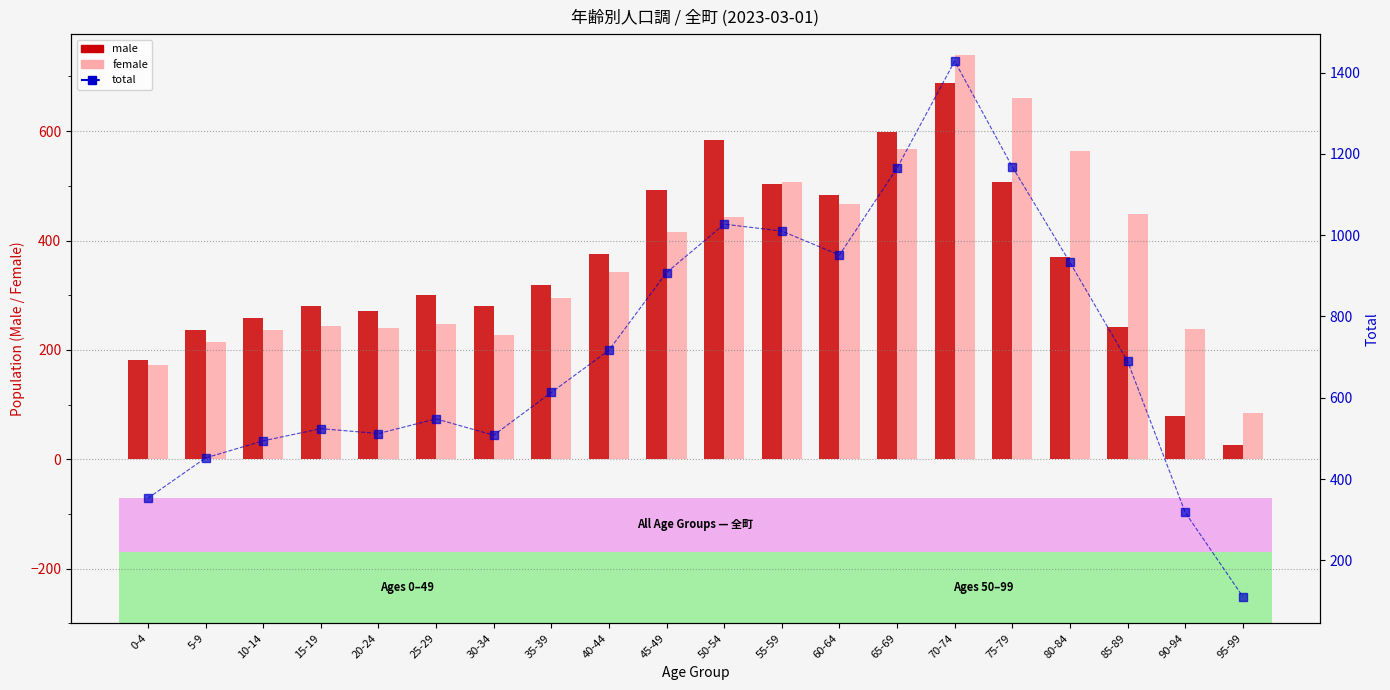

Which has a higher value, 30-34 or 50-54?

50-54